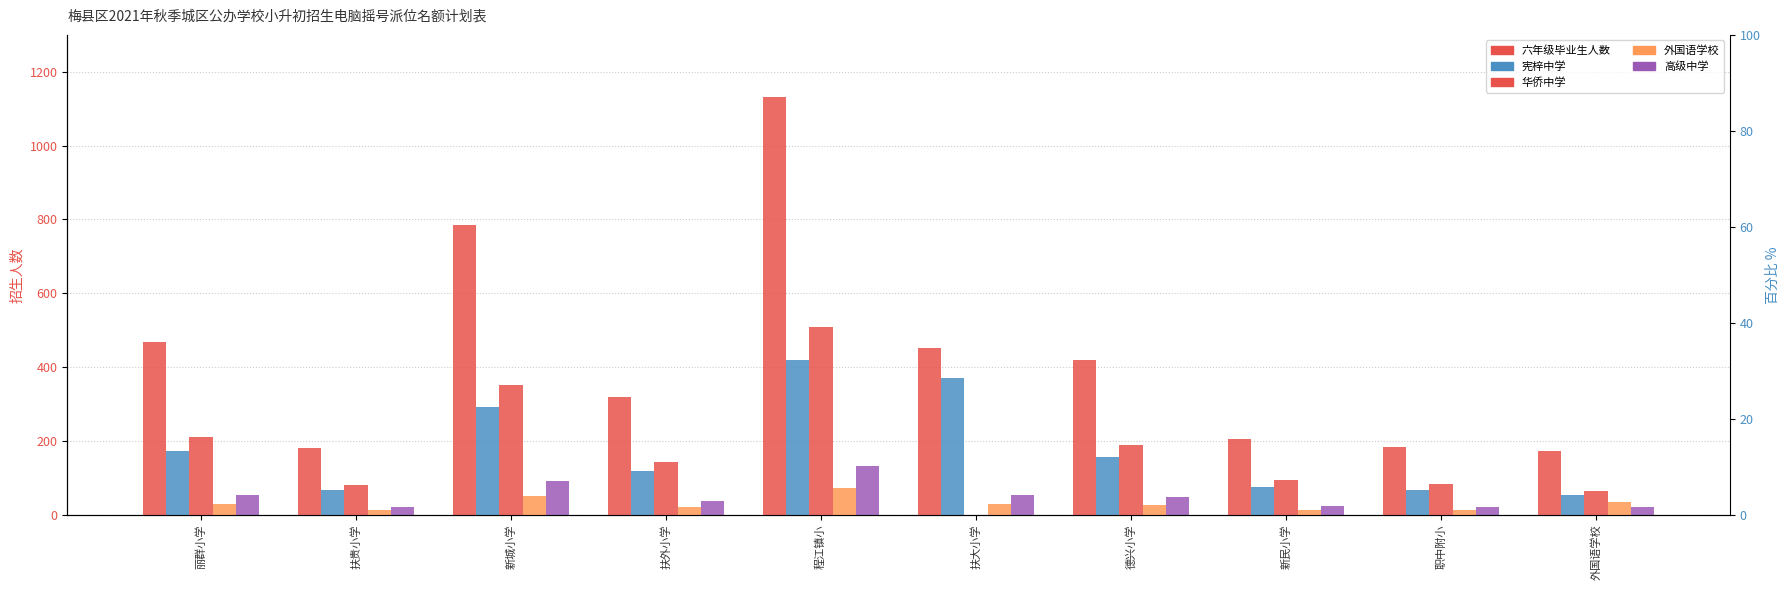

What is the difference between the maximum and minimum values in the 华侨中学 series?

509